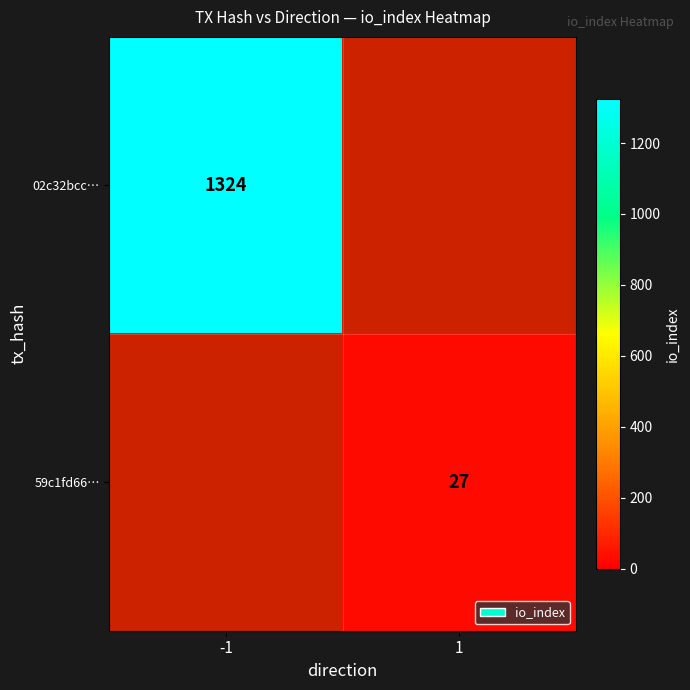

How many categories are shown in the chart?

2